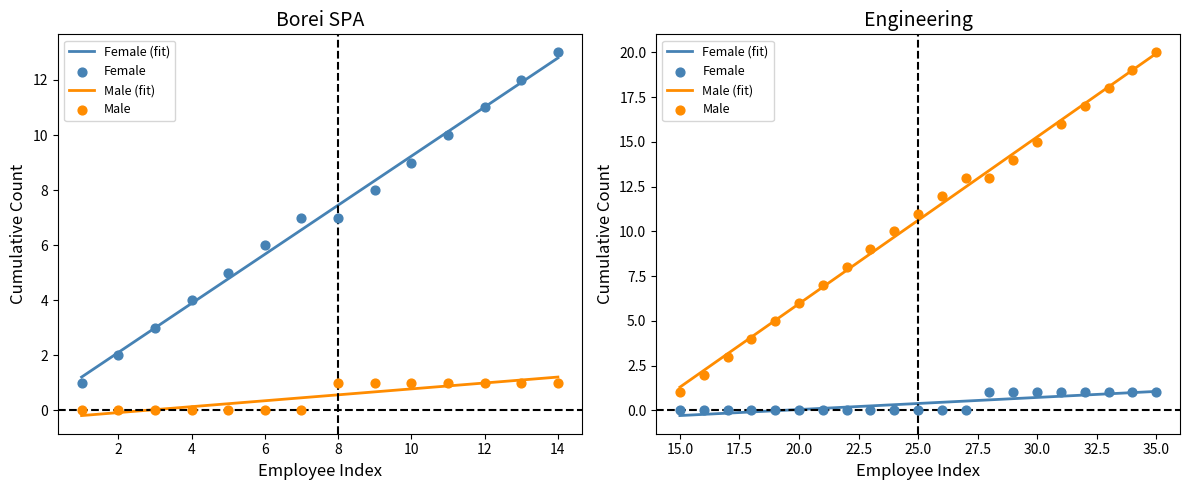

At how many categories does at least one series exceed 9?

12